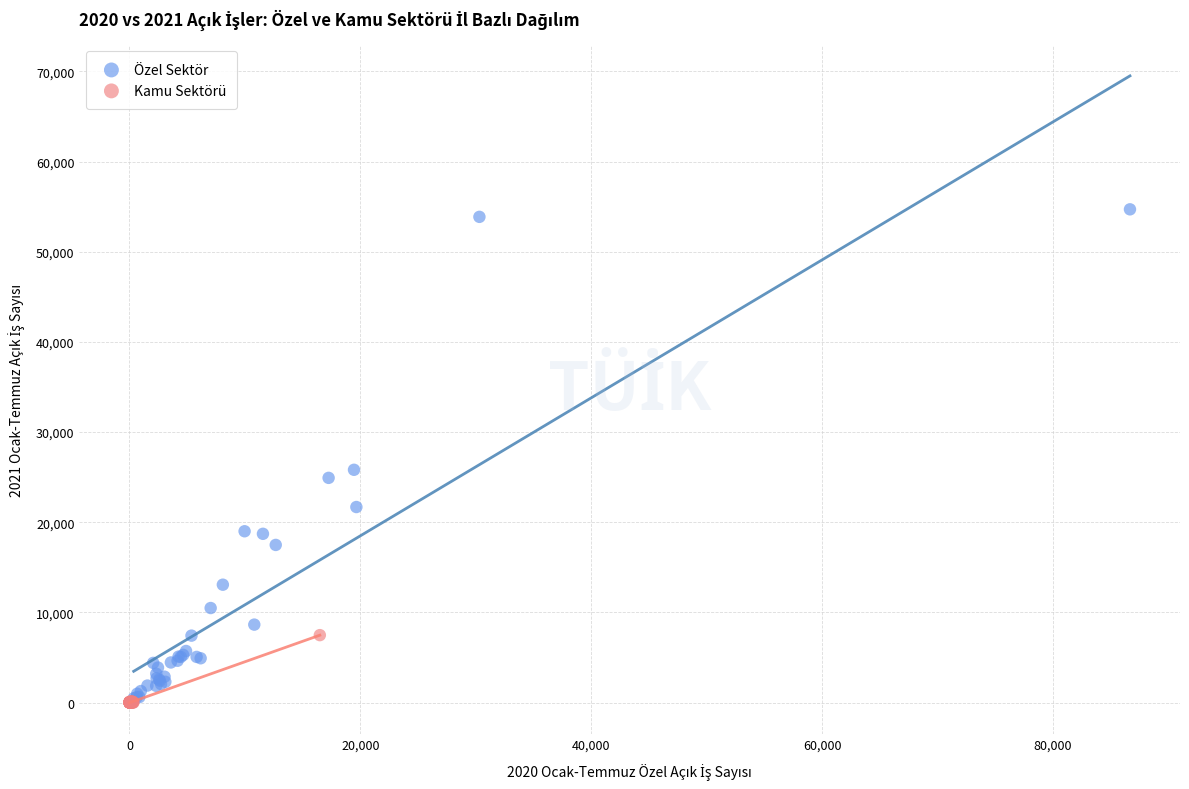

What are all the series names shown in the legend?

Özel Sektör, Kamu Sektörü